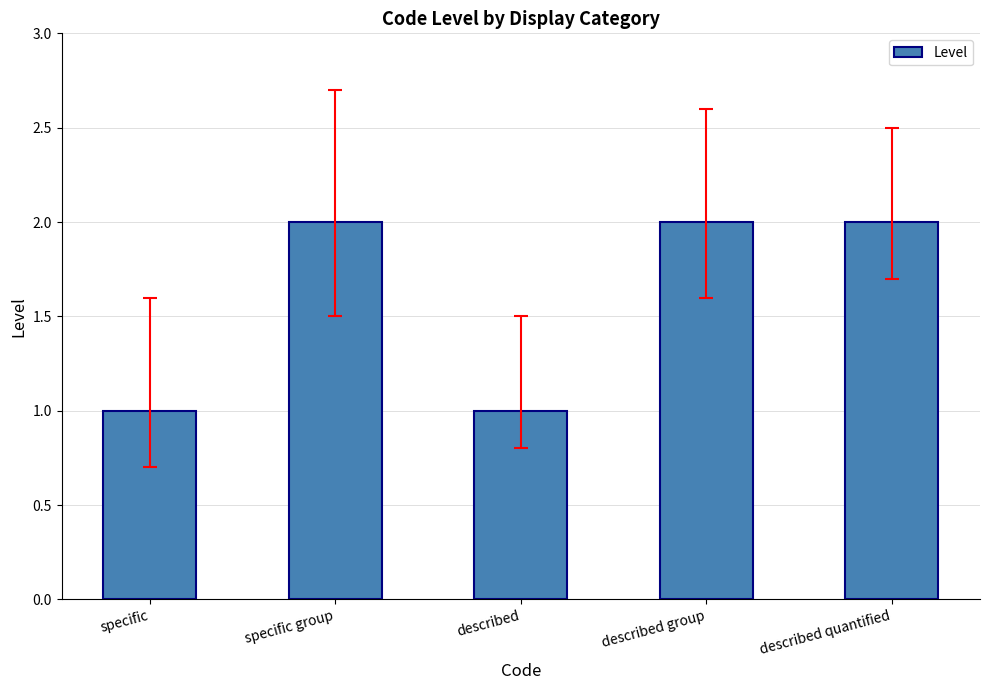

Is it true that the value at specific is 0?

False